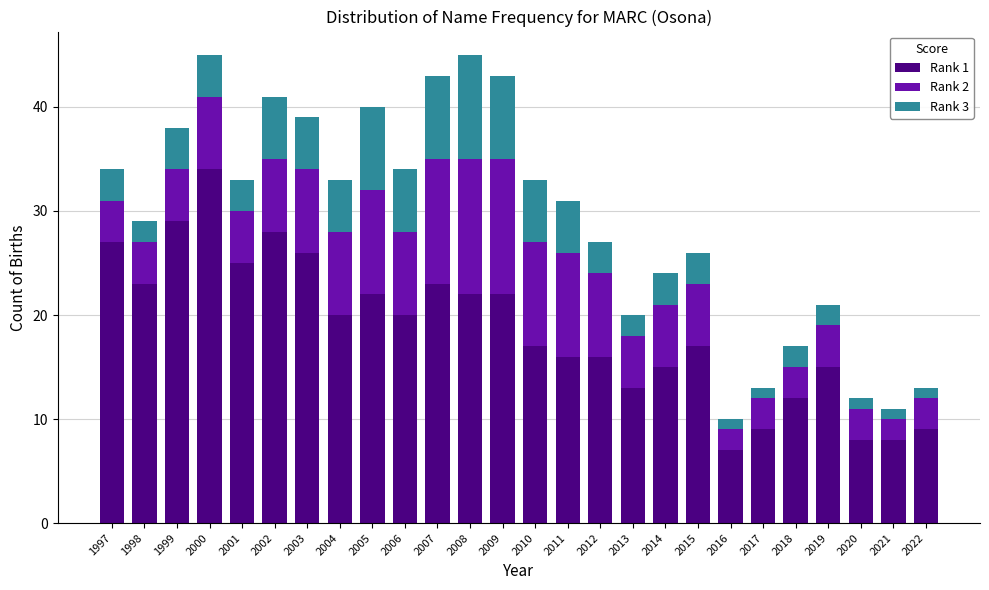

What is the total value across all series at 2004?

33